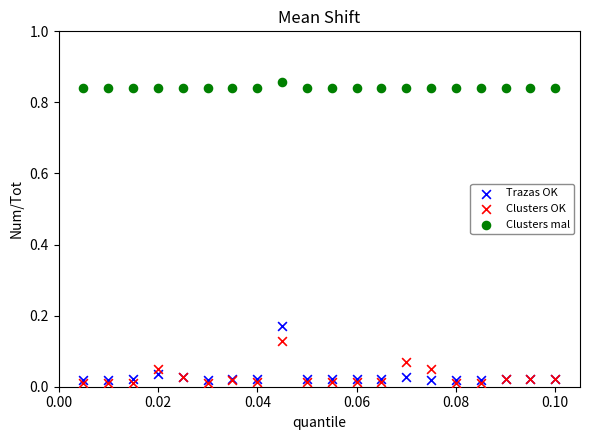

Which series reaches the minimum Y coordinate?

Clusters OK